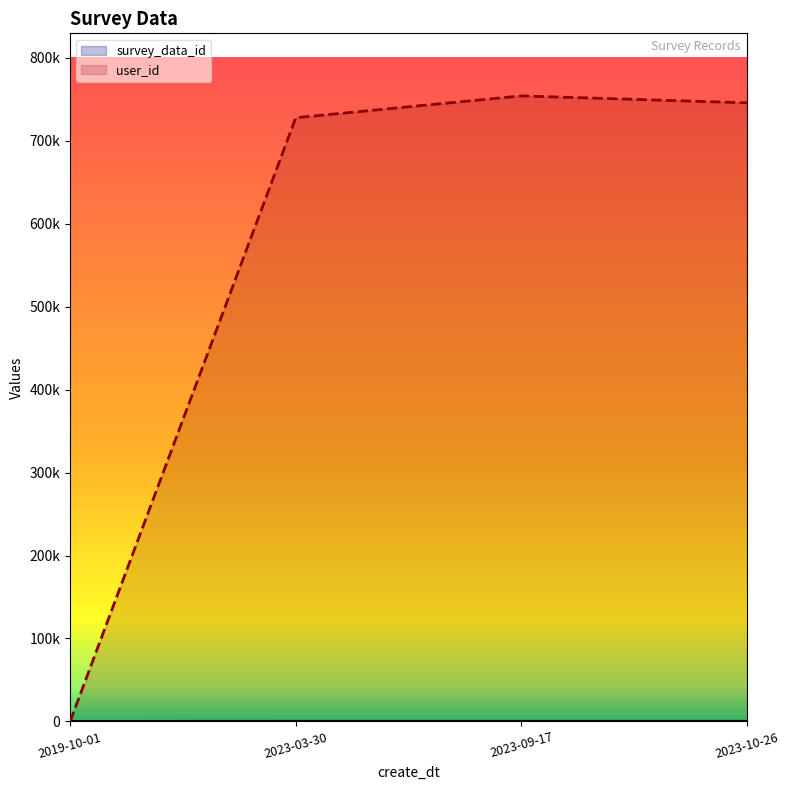

What is the sum of the user_id values at 2023-10-26 and 2023-09-17?

1500210